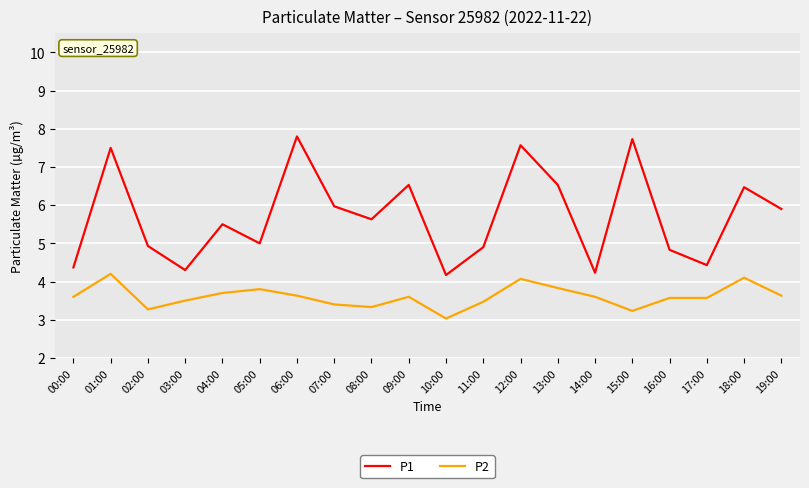

What value does the P2 series have at 01:00?

4.2